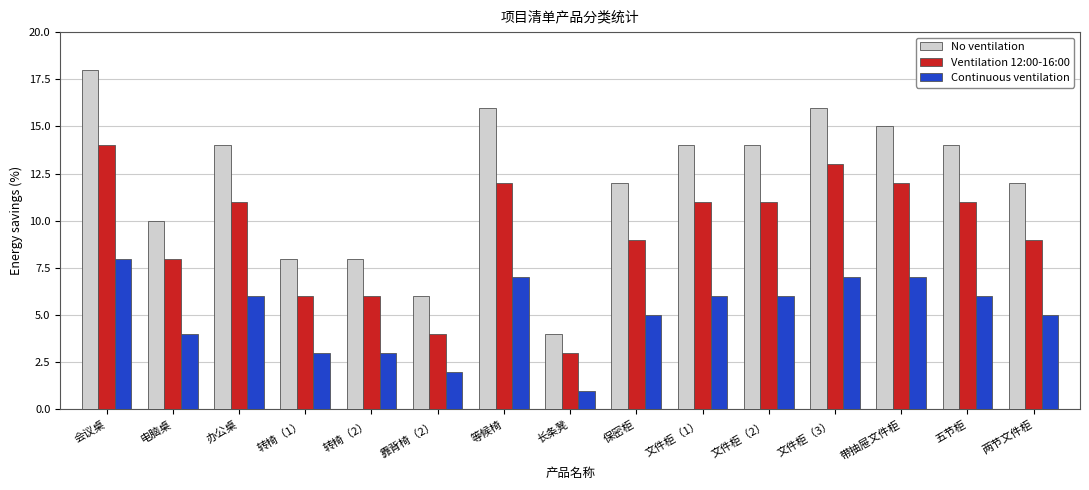

Where is Continuous ventilation nearest to the value 4?

电脑桌